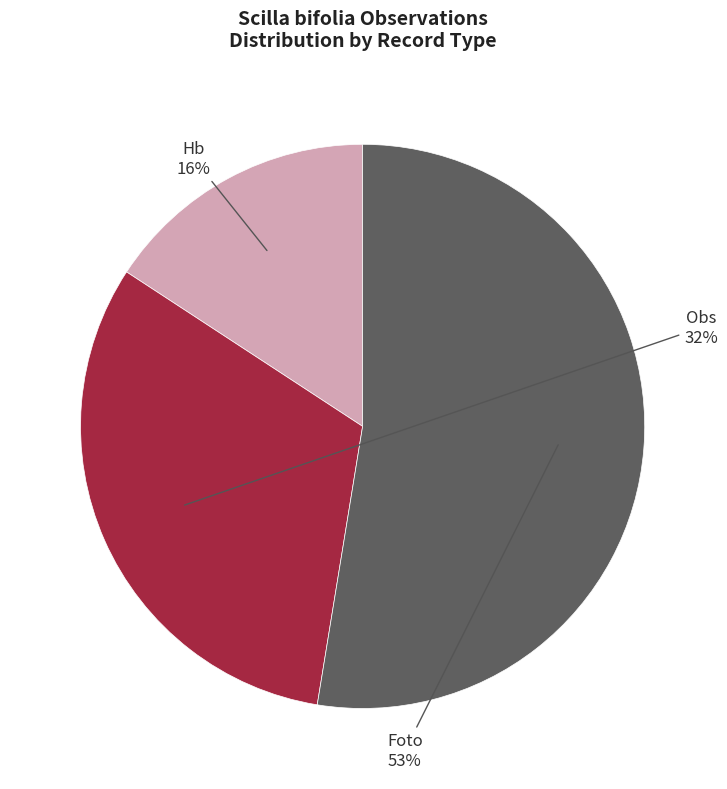

To the nearest percent, what is the difference between the largest and smallest slice percentages?

37%